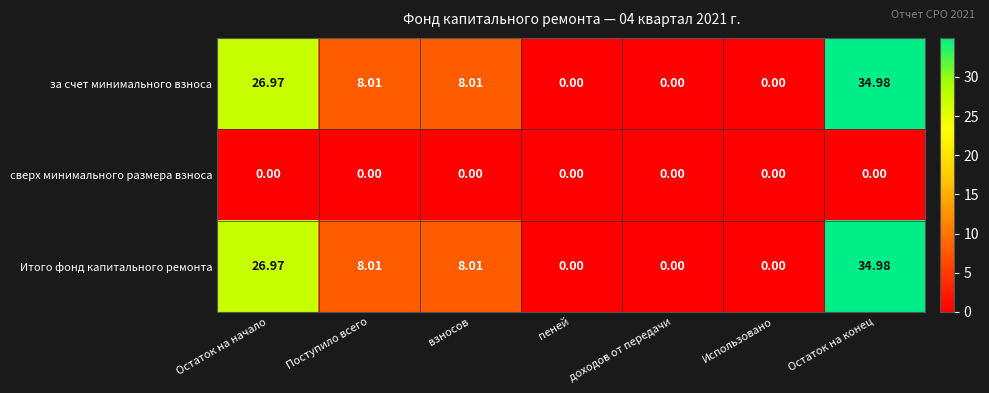

At how many categories does at least one series exceed 8?

4